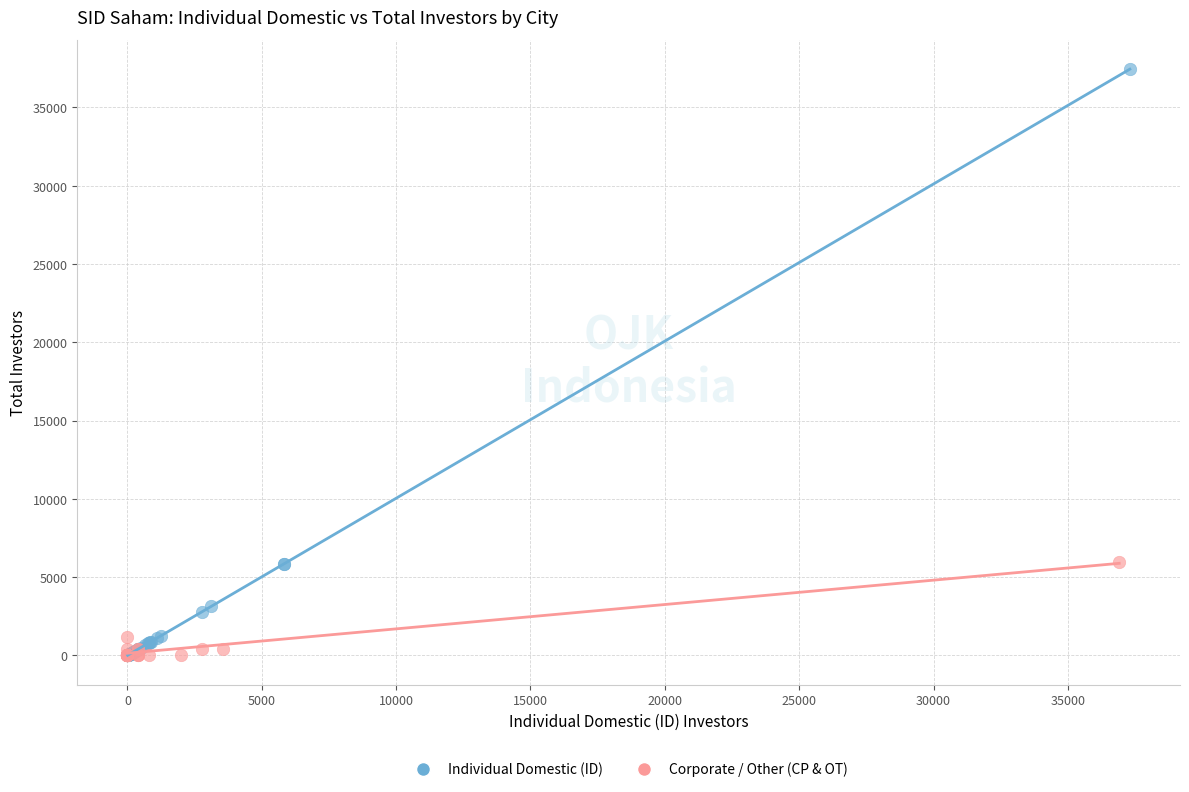

Which series has the widest spread of Y values?

Individual Domestic (ID)